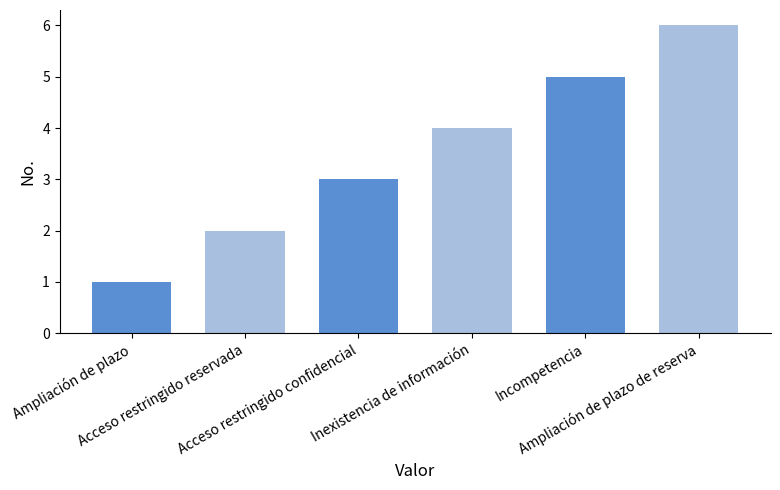

At which category does the chart reach its peak across all series?

Ampliación de plazo de reserva